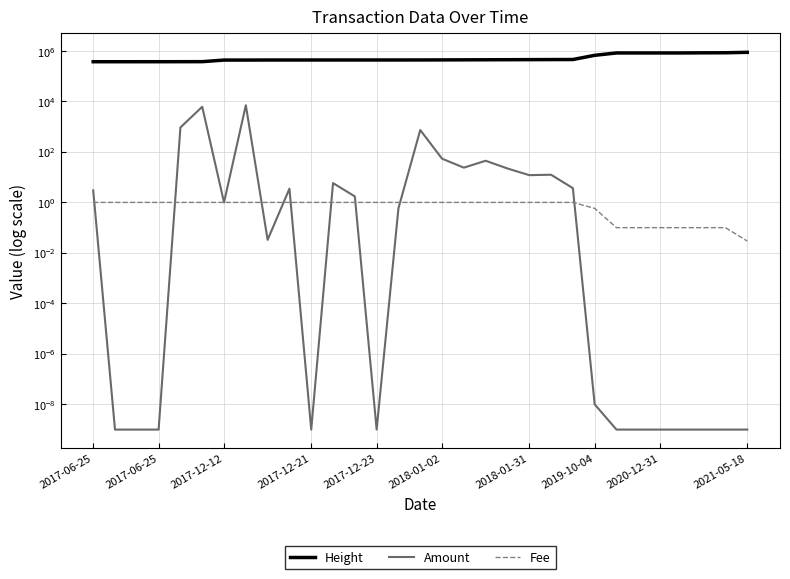

What is the total value across all series at 24?

834291.1